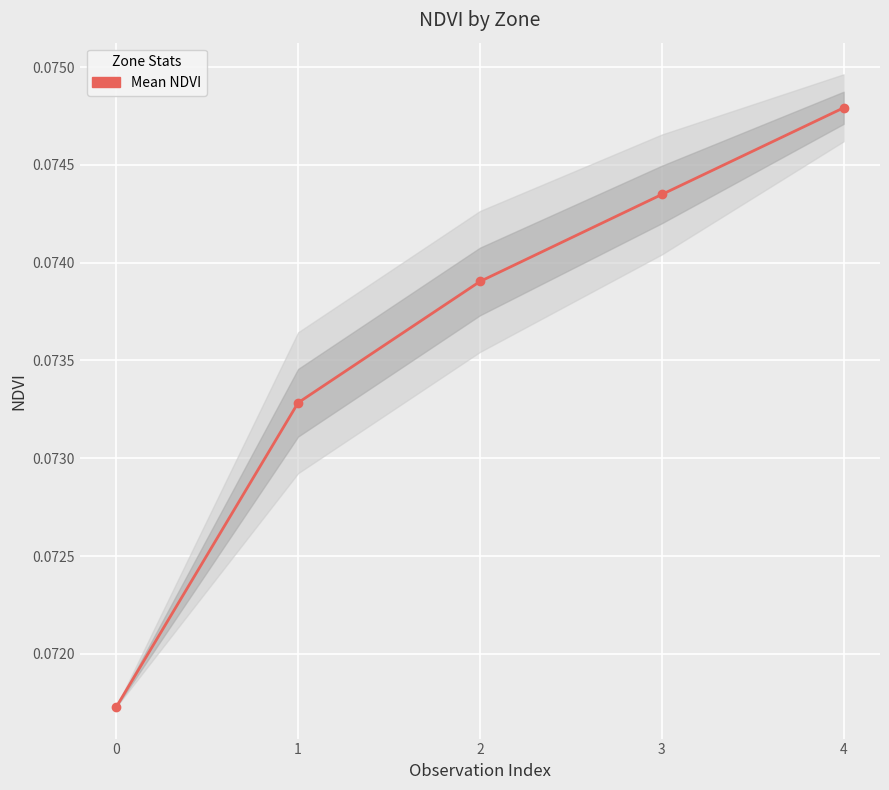

Reading right to left, list all the values displayed in this chart.

0.1	0.1	0.1	0.1	0.1